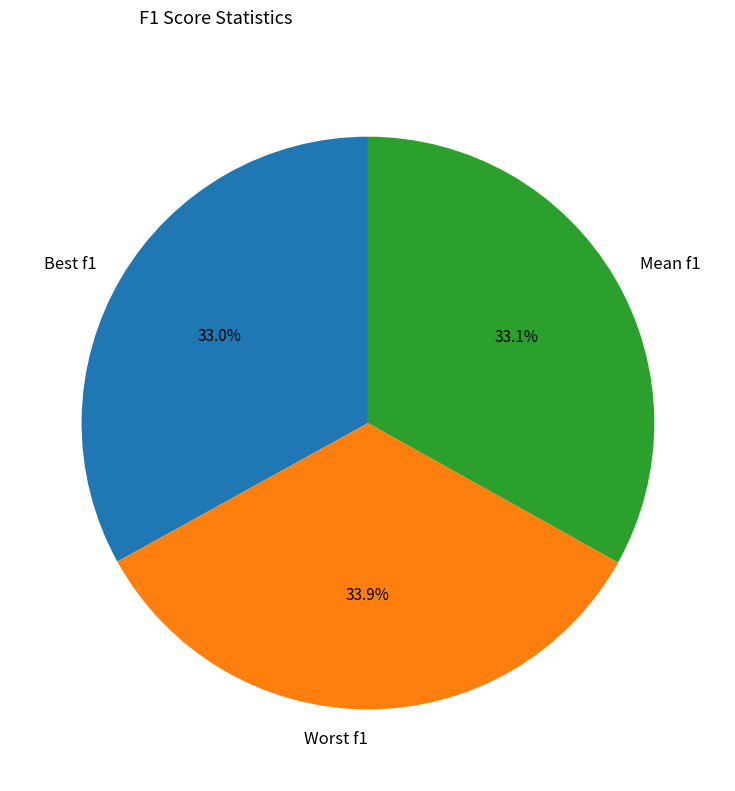

Combined, do Mean f1 and Worst f1 account for over 50%?

Yes